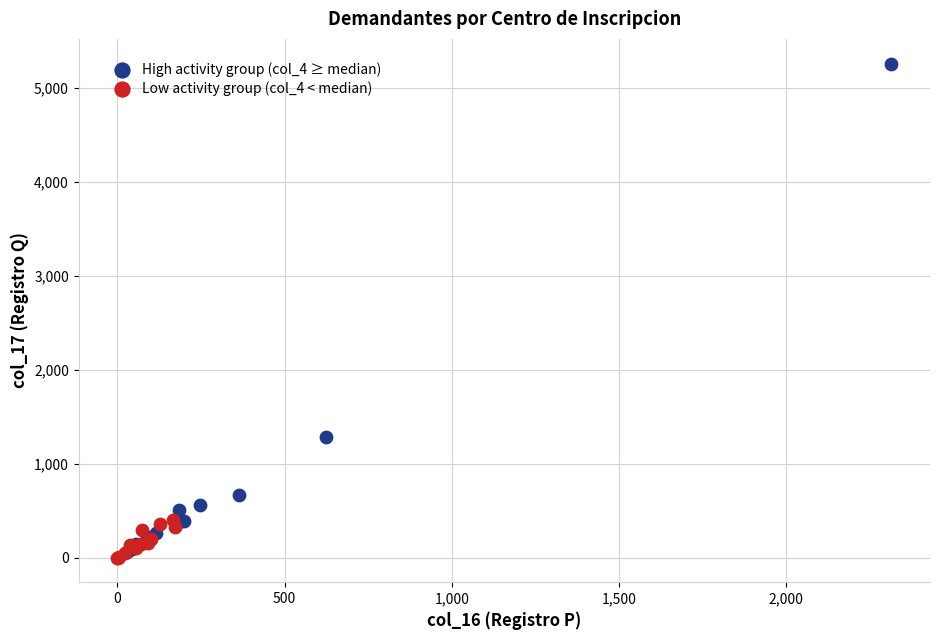

Which series reaches the maximum Y coordinate?

High activity group (col_4 ≥ median)